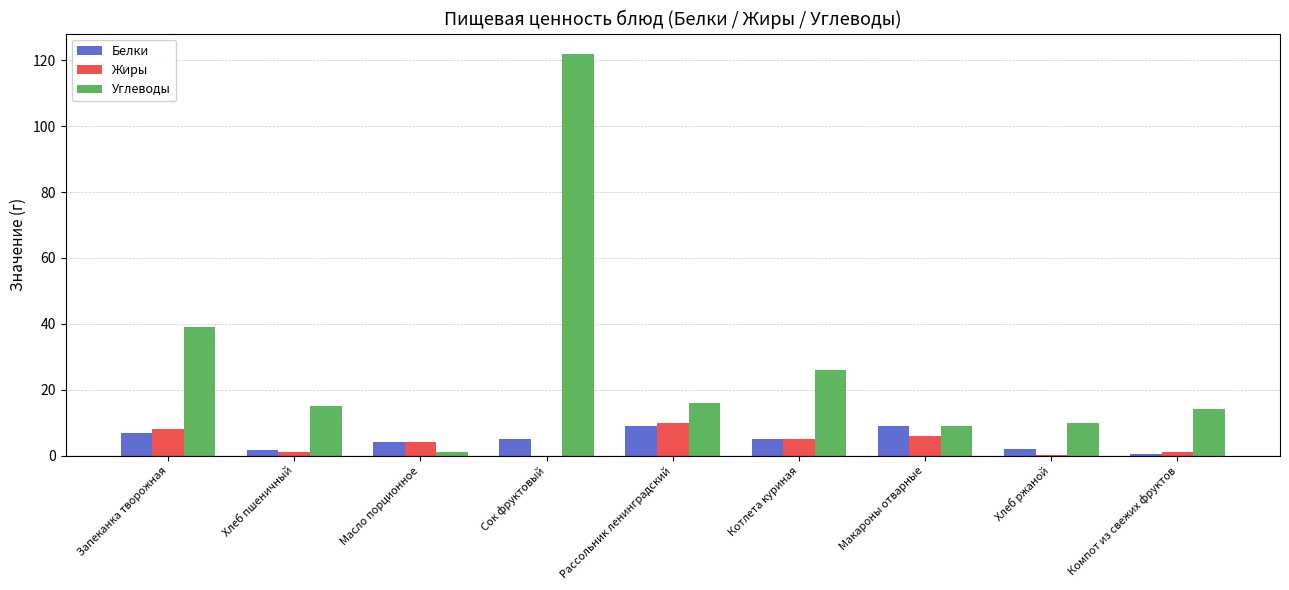

True or false: Жиры has a value of 6.1 at Макароны отварные.

True